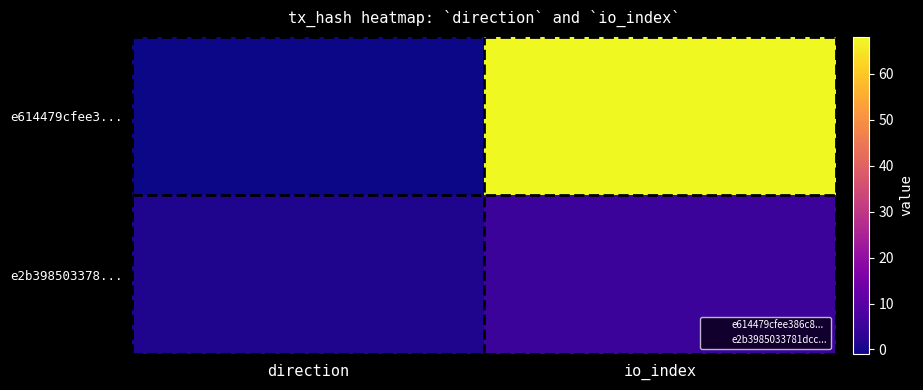

Reading right to left, transcribe all the data shown in this chart.

e614479cfee3...: io_index=68	direction=-1
e2b398503378...: io_index=5	direction=1